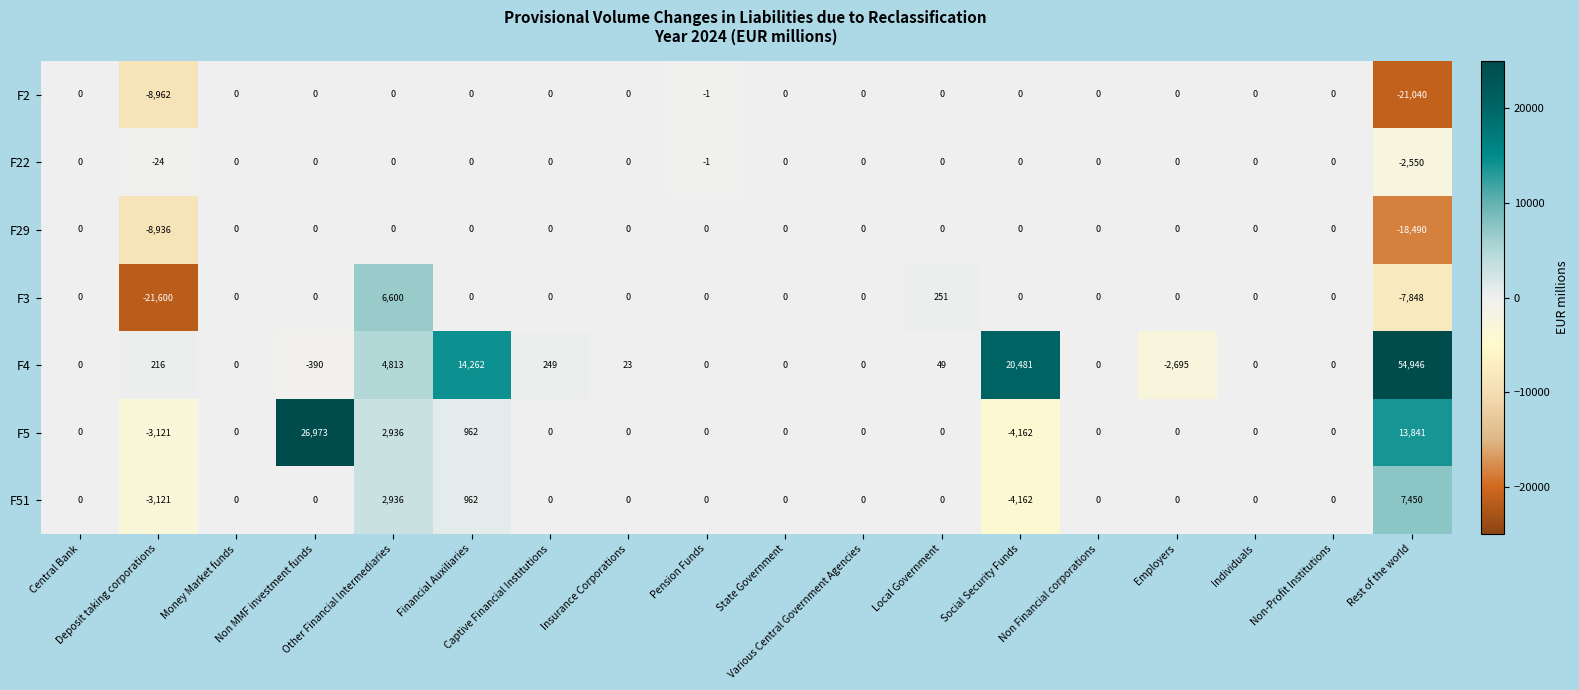

What is the lowest value of the F5 series?

-4162